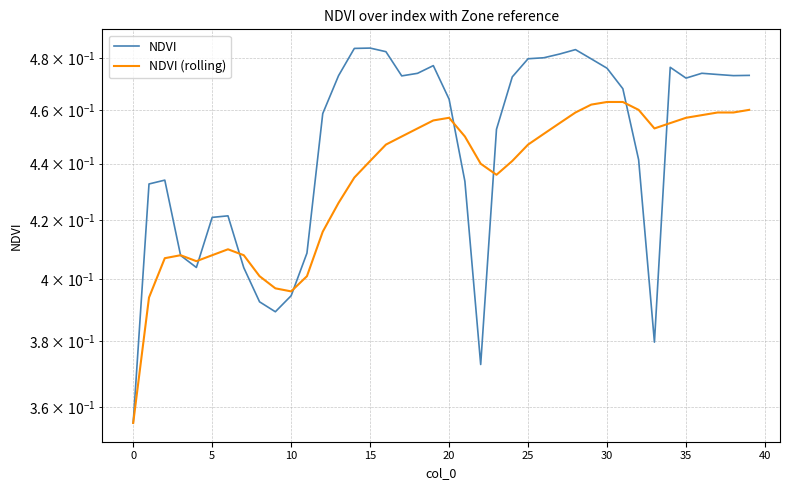

True or false: NDVI has more than 0 interior local peaks.

True